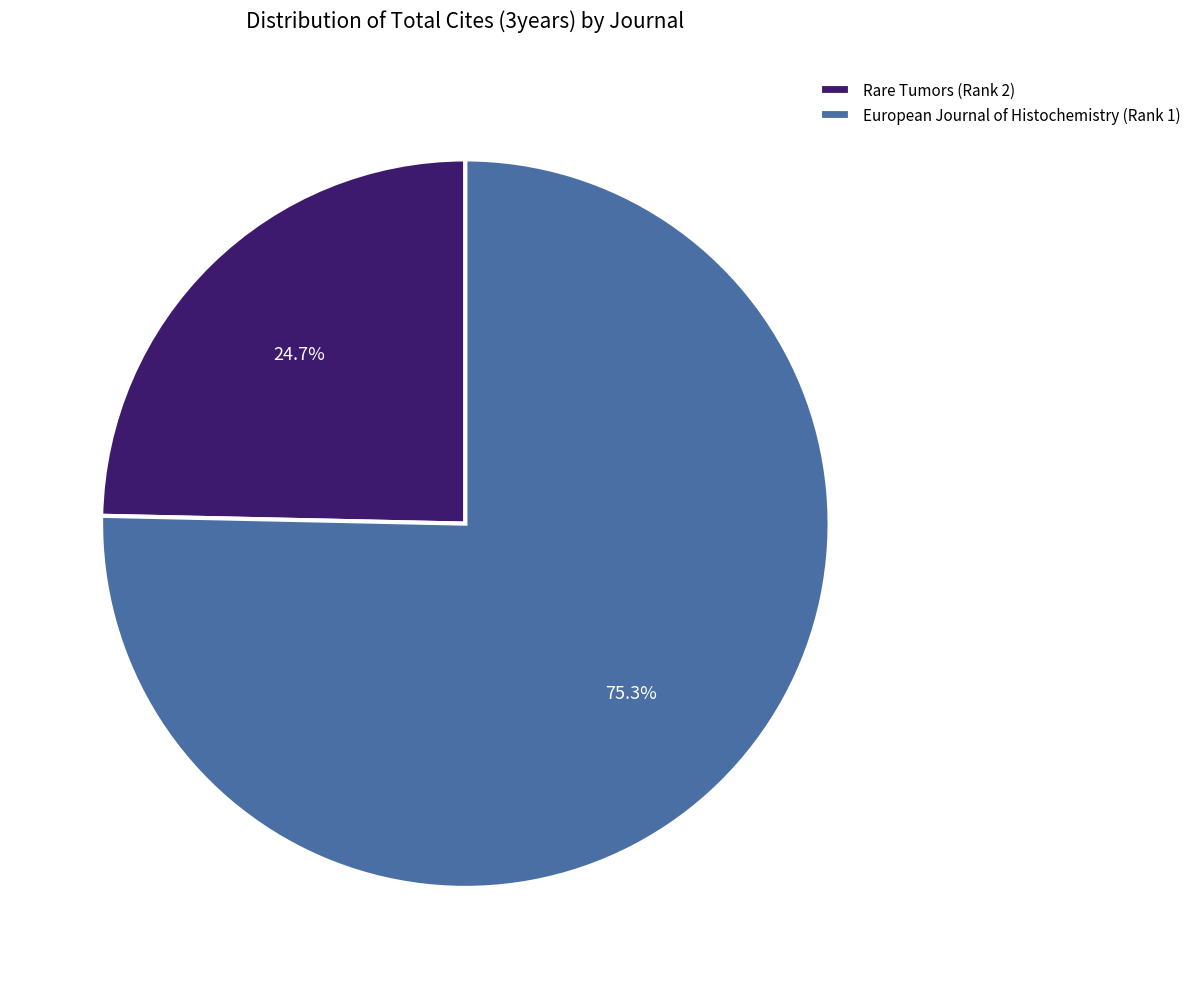

True or false: Rare Tumors (Rank 2) accounts for 20% of the total.

False